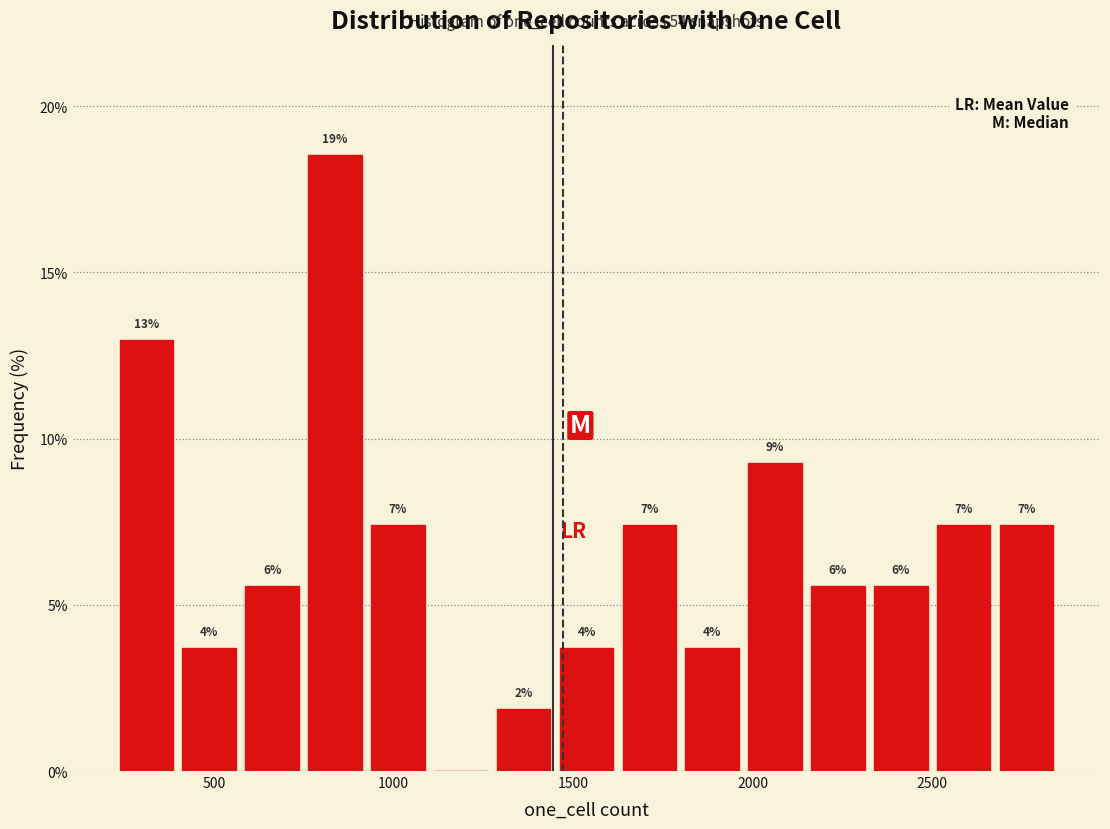

Read against the x-axis, roughly where is the centre of the tallest bar?

850